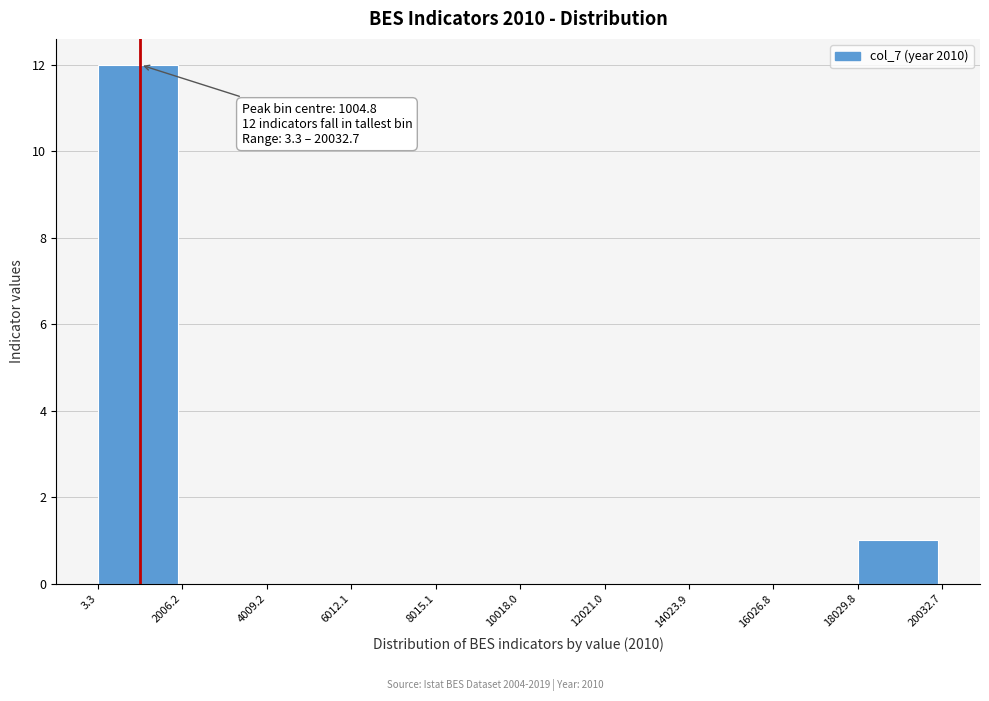

Which range on the x-axis has the tallest bar?

3.3 to 2006.2